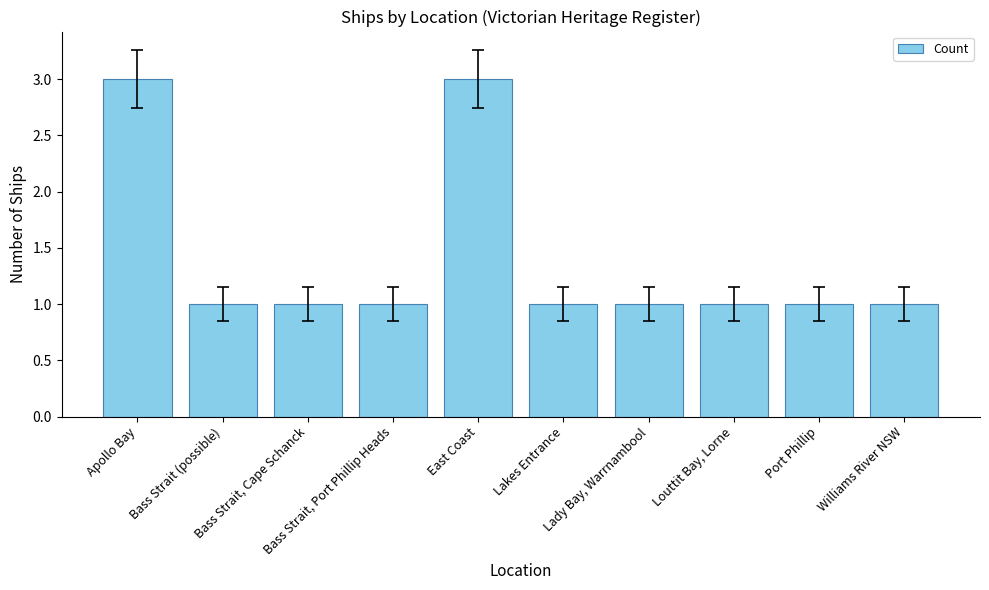

What is the maximum value shown in the chart?

3